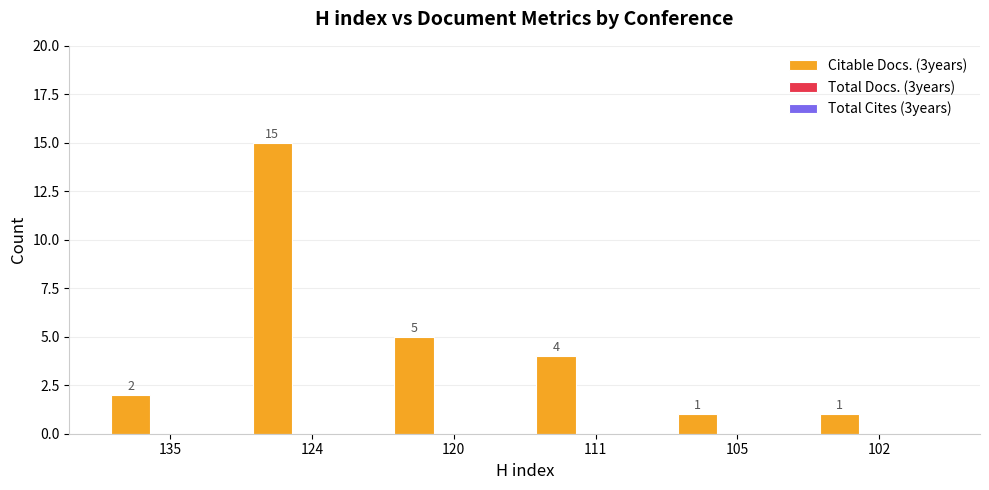

What is the average value?

5